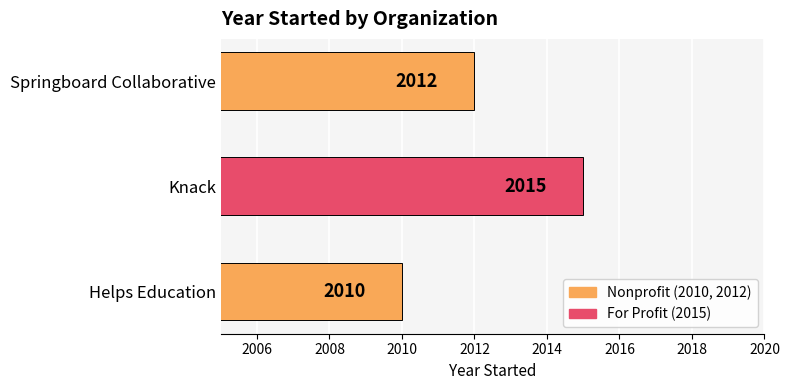

The chart shows a value of 2012 at Springboard Collaborative. True or false?

True